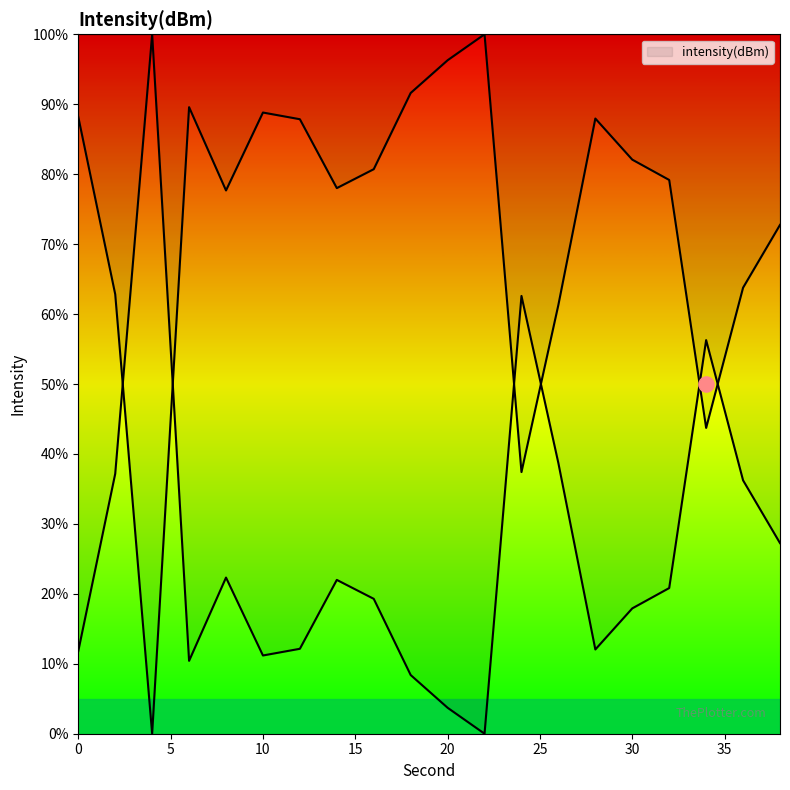

Approximately how many times larger is the value at 26 compared to 14?

0.8